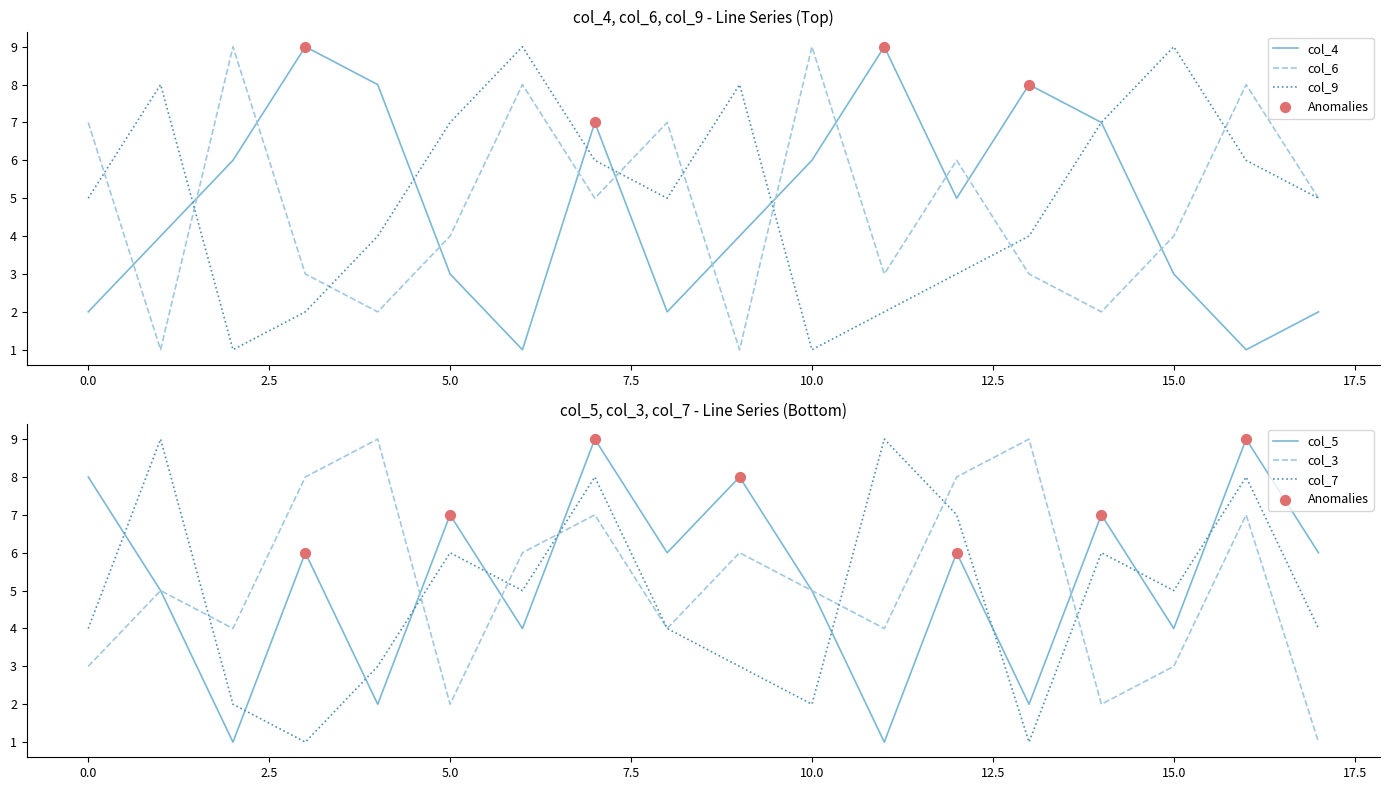

What are all the series names shown in the legend?

col_4, col_6, col_9, col_5, col_3, col_7